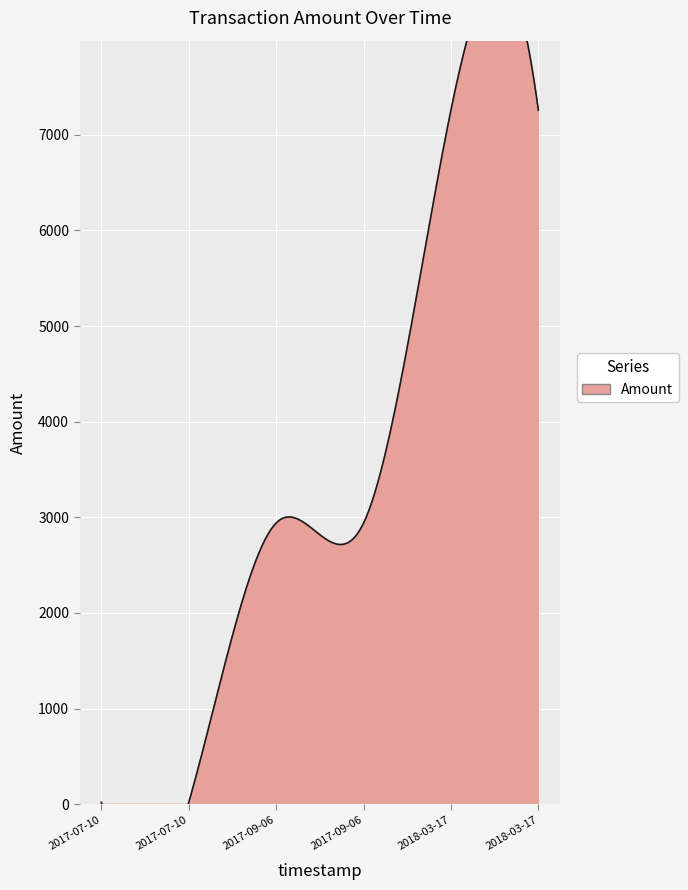

At which category does the chart reach its peak across all series?

2018-03-17 05:31:37